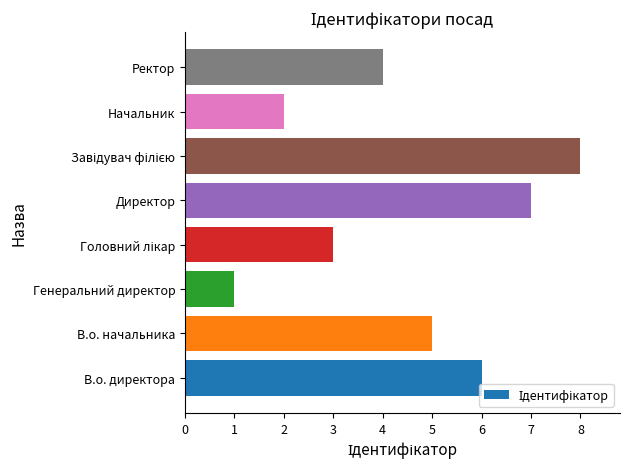

Reading top to bottom, list all the values displayed in this chart.

4	2	8	7	3	1	5	6